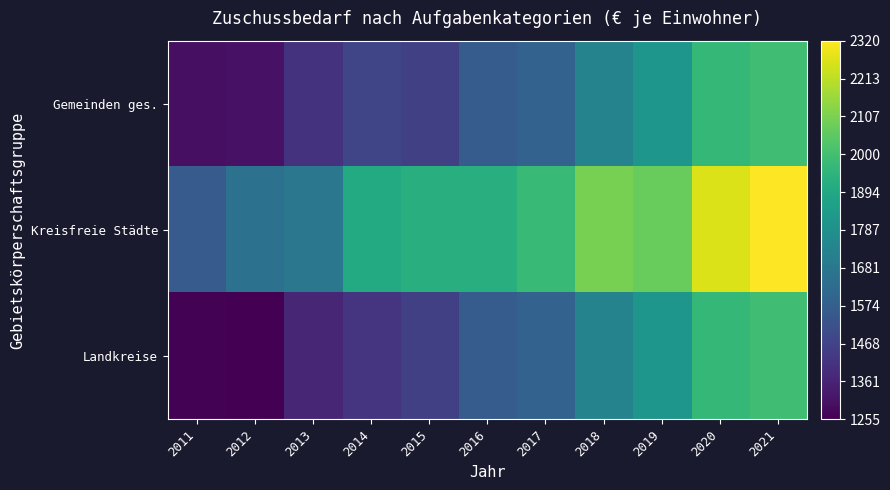

Which label corresponds to the largest value in the chart?

2021